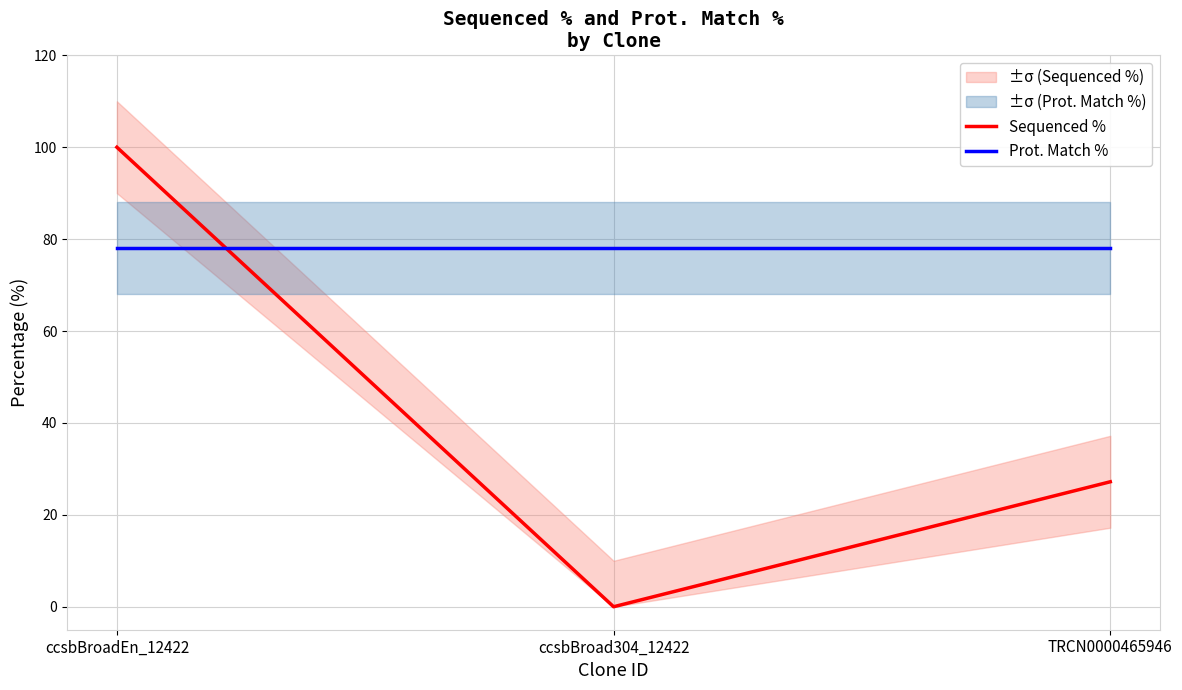

Which series has the widest spread of values?

Sequenced %